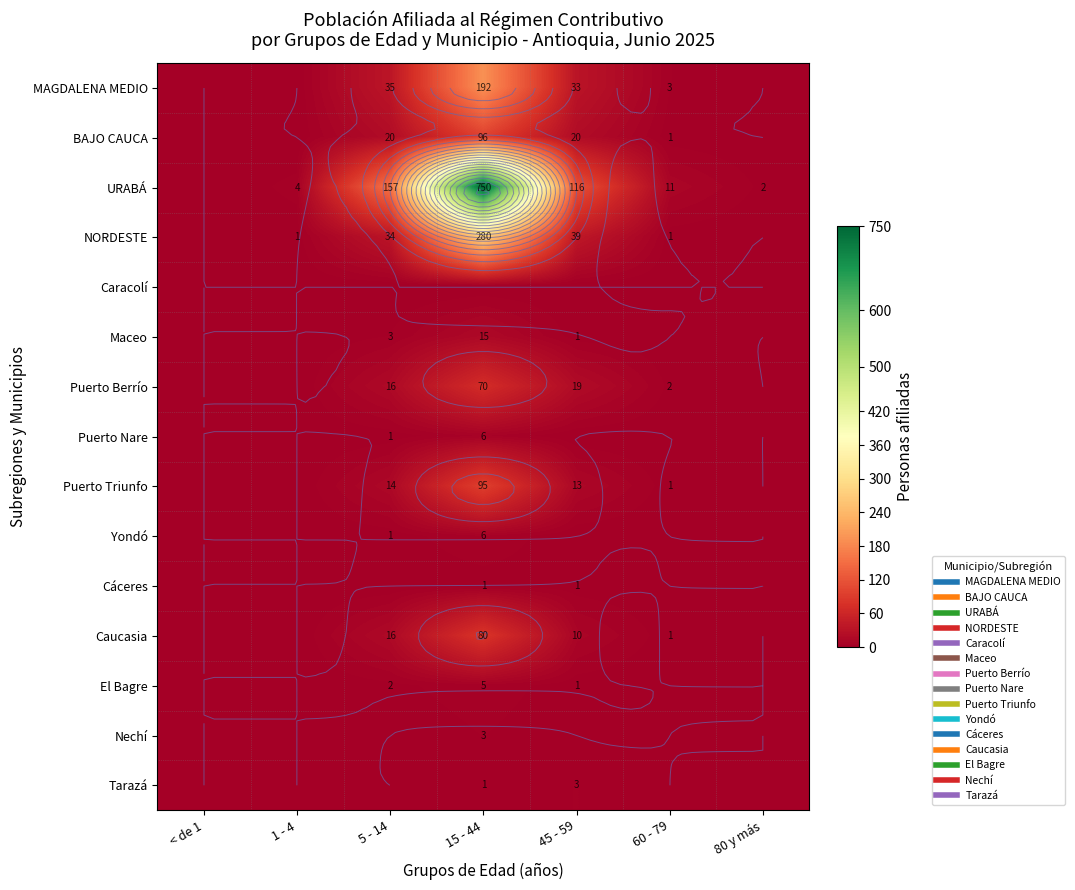

How many categories are shown in the chart?

7